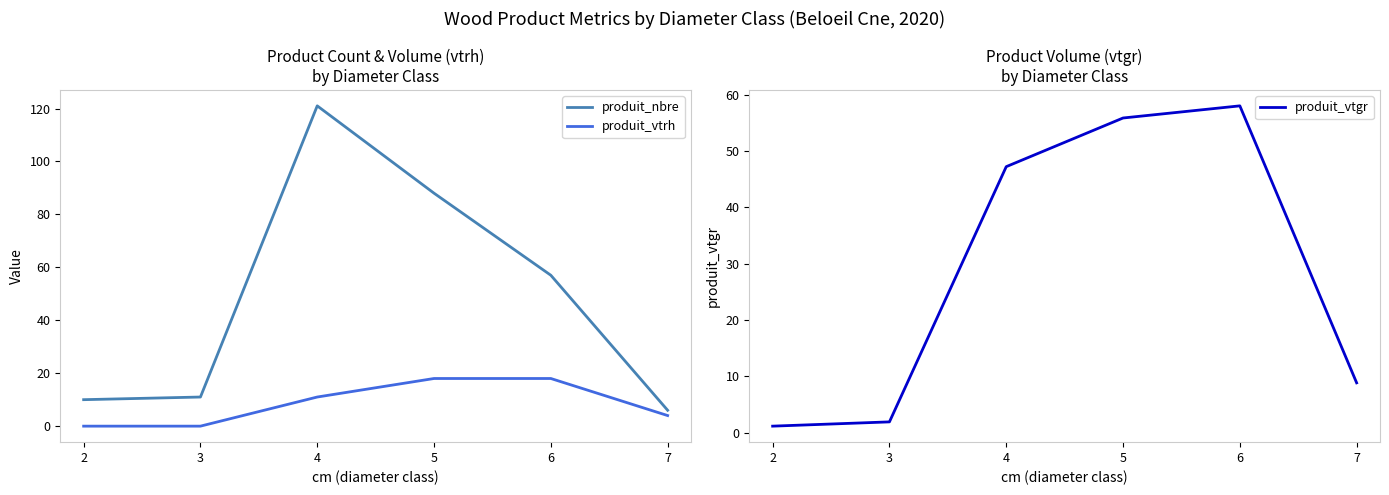

At which label is produit_vtrh closest to 9?

4